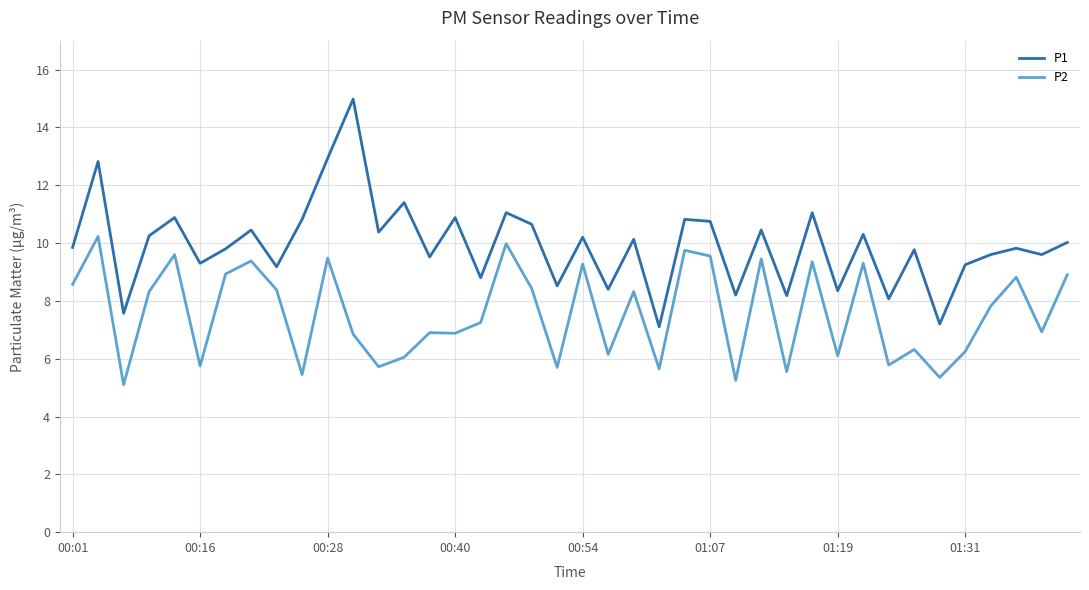

Which series has the largest total across all categories?

P1